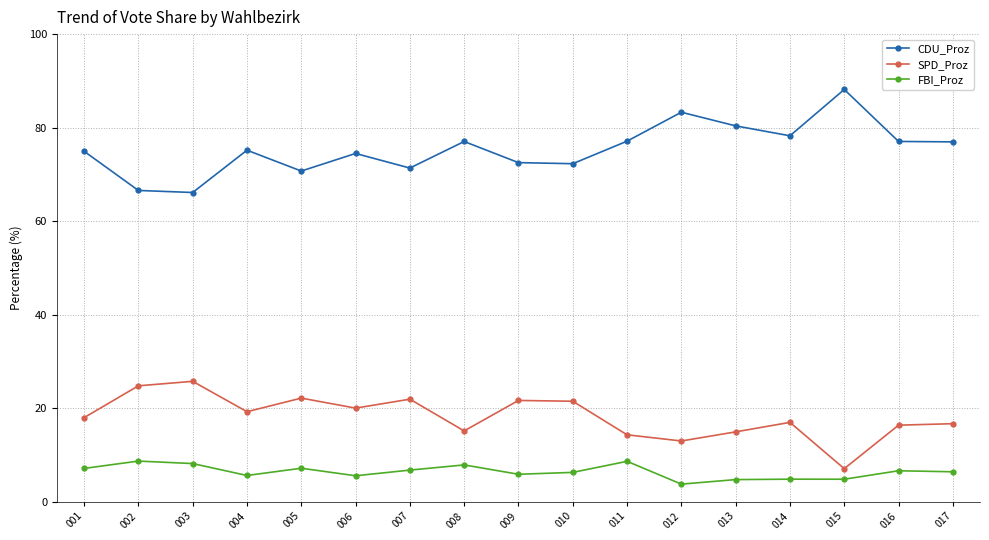

What is the sum of the FBI_Proz values at 009 and 013?

10.6